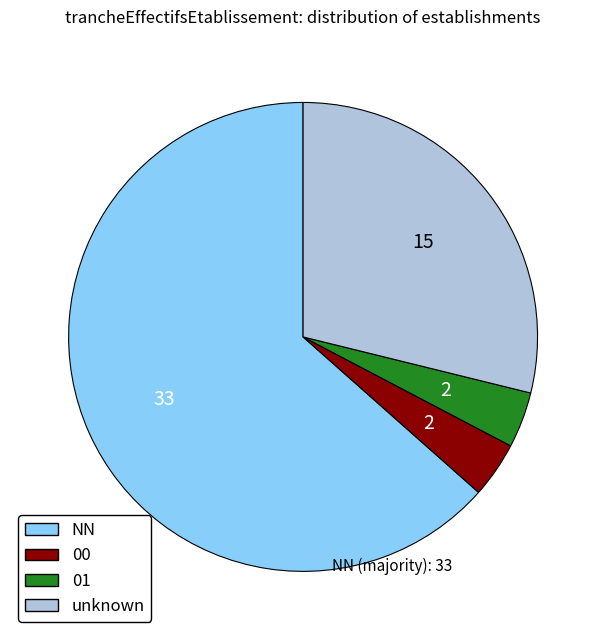

Does any single category account for the majority?

Yes